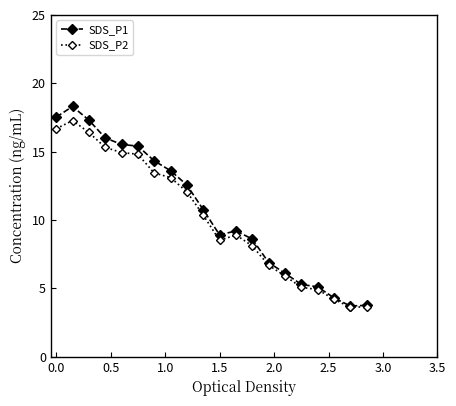

True or false: SDS_P1 and SDS_P2 intersect in this chart.

False